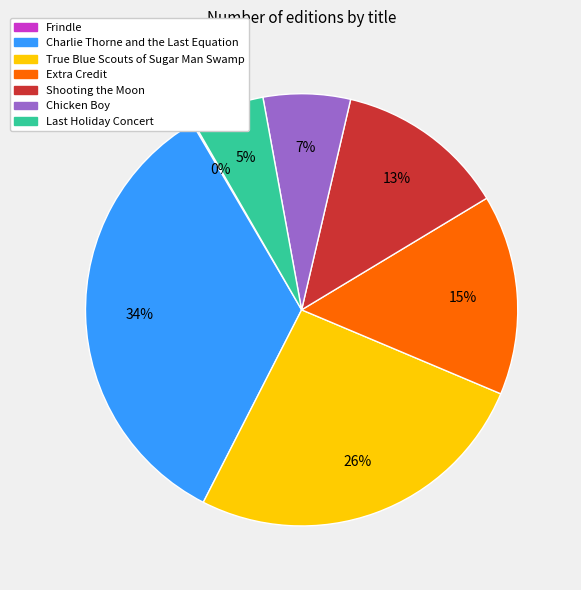

To the nearest percent, what is the average slice percentage?

14%